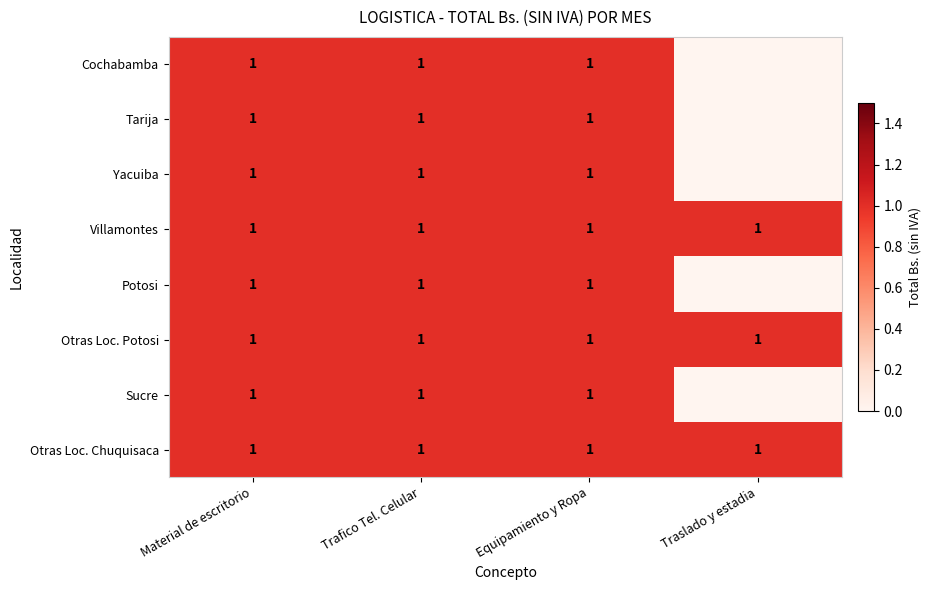

What is the total value across all series at Material de escritorio?

8